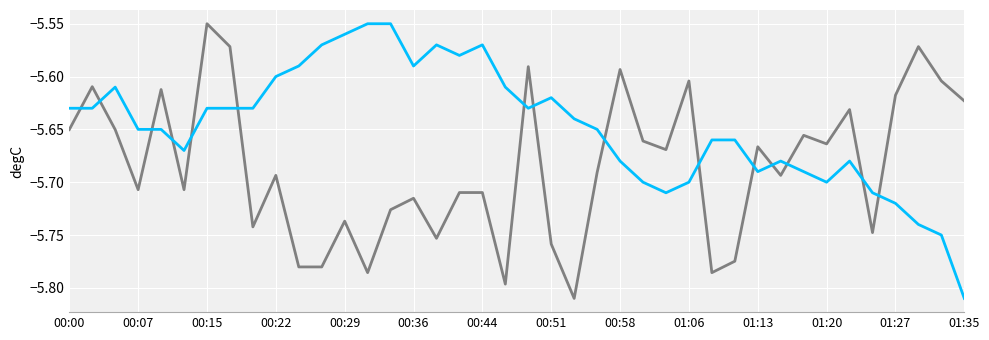

At which category is the sum across all series the highest?

00:15